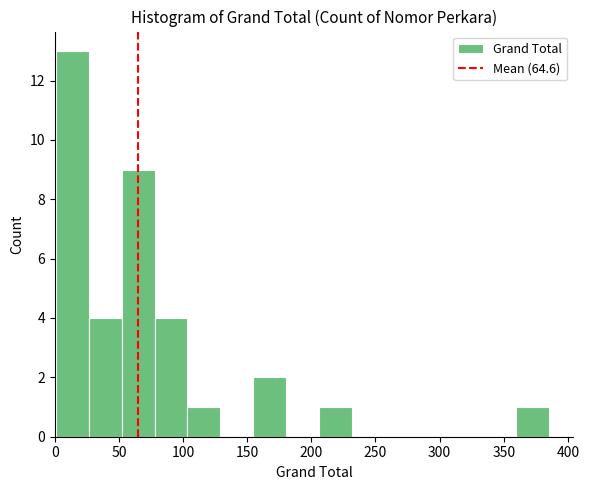

What is the height of the bar covering 50 to 80 on the x-axis? Neither the bar edges nor the heights are printed on the chart, so give them approximately, as read against the axes.

9